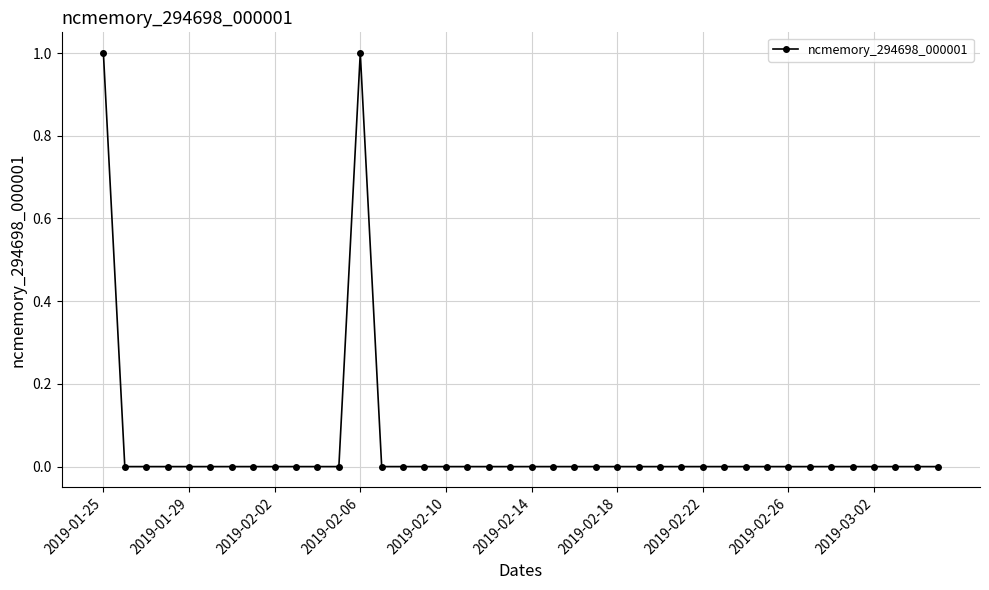

True or false: there are more than 0 points higher than both neighbors.

True